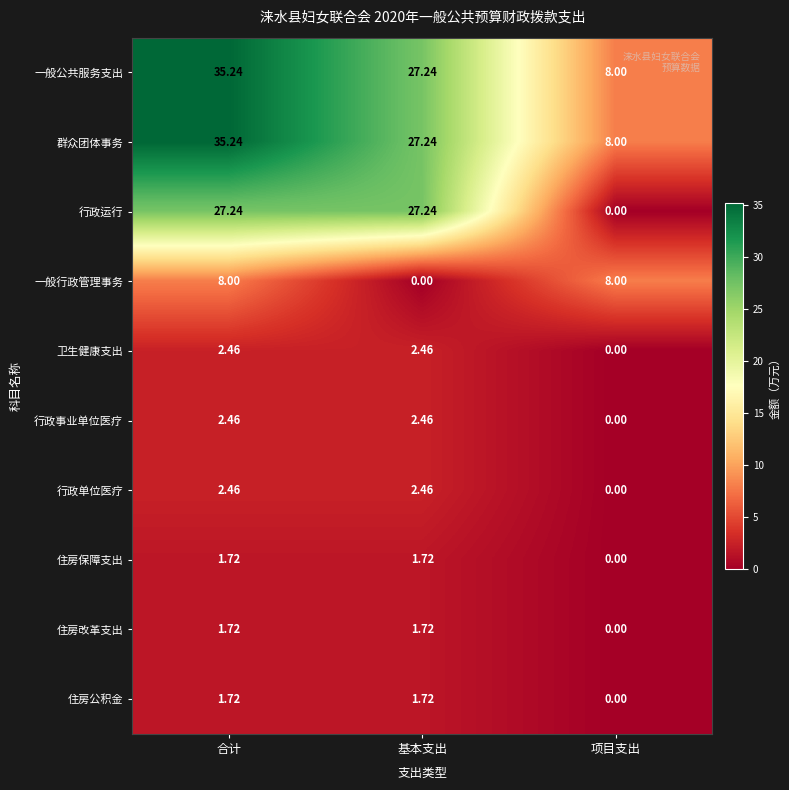

What is the total value across all series at 合计?

118.3